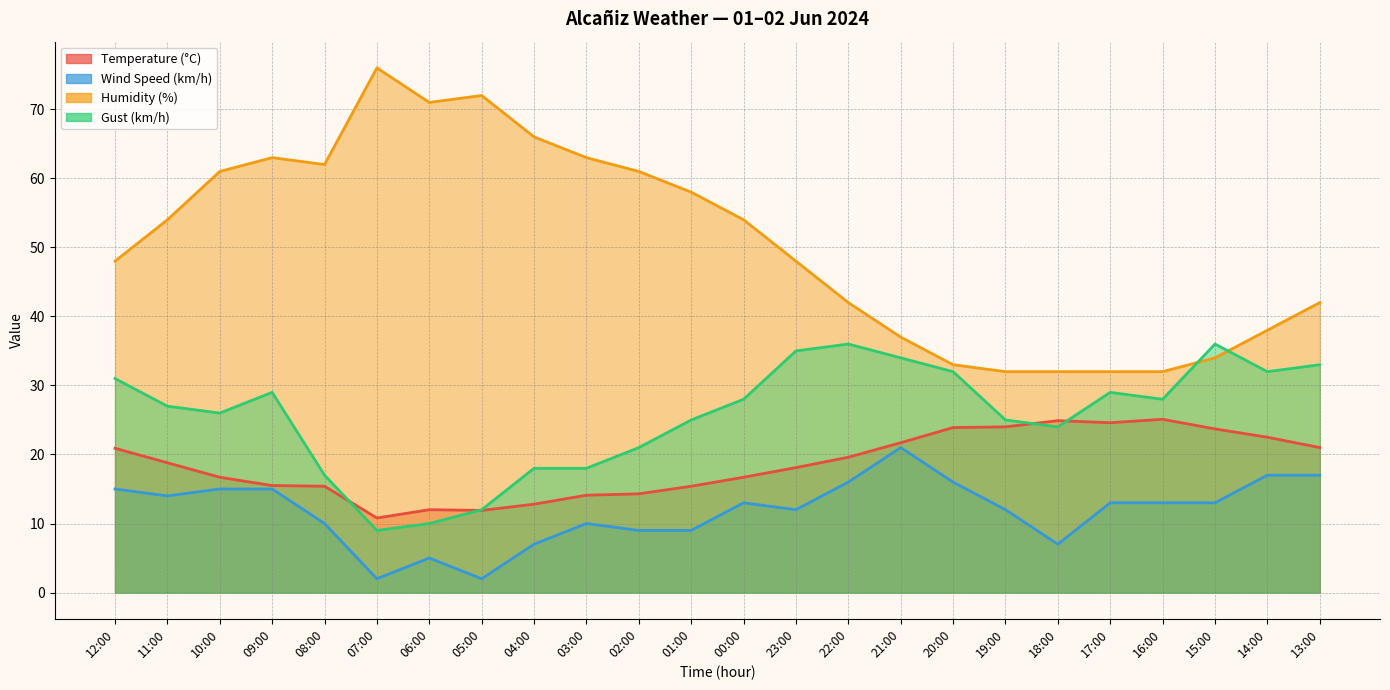

List the series in order of their peak value, highest first.

Humidity (%), Gust (km/h), Temperature (°C), Wind Speed (km/h)